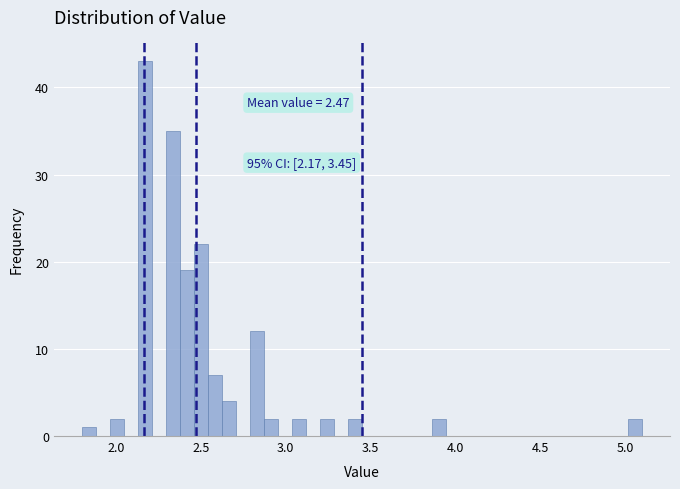

Read against the x-axis, roughly where is the centre of the tallest bar?

2.15